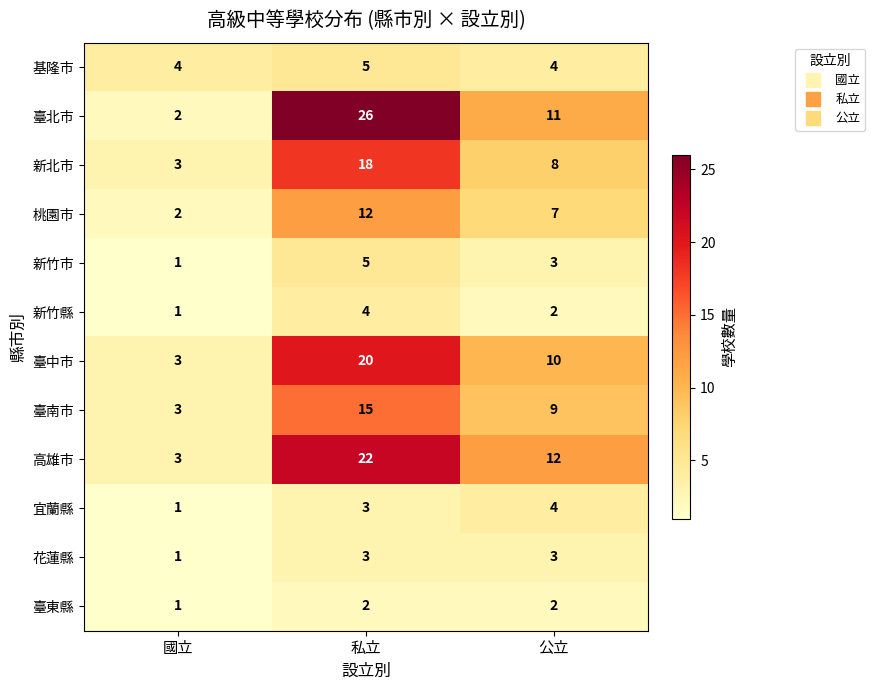

Which label corresponds to the smallest value in the chart?

國立